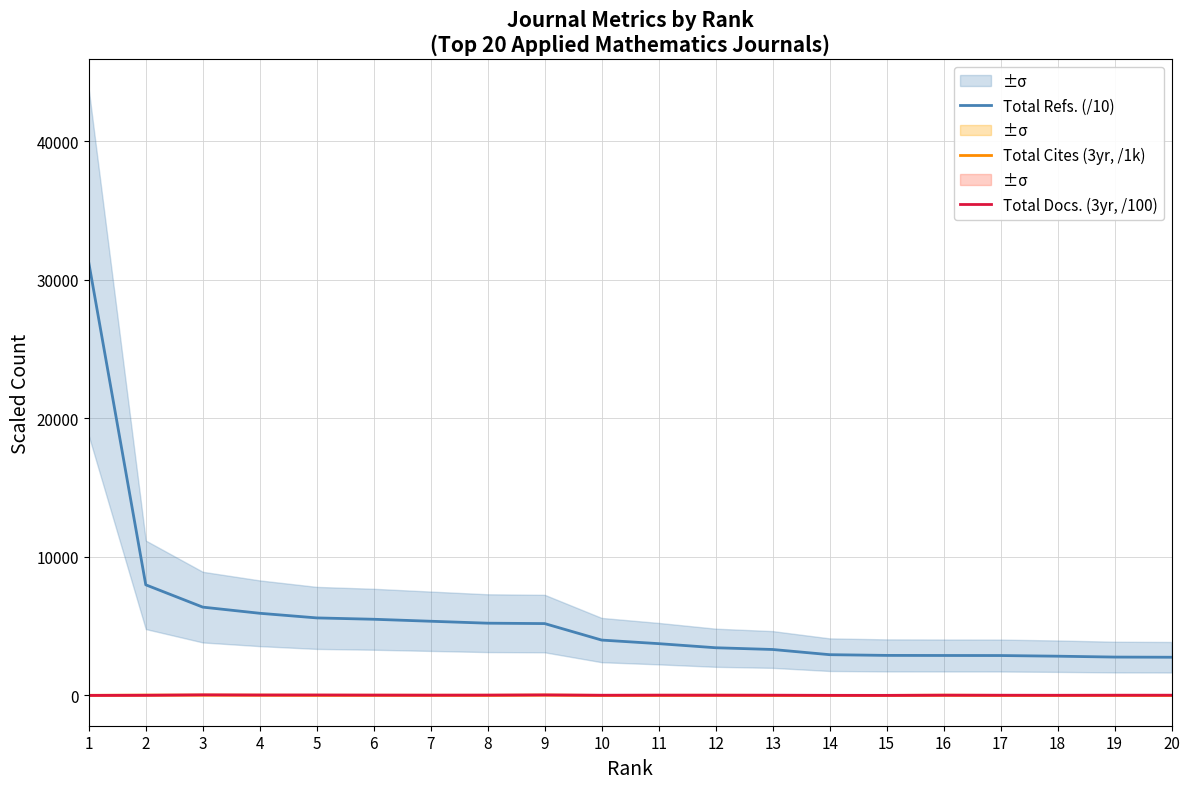

How many series are shown in this chart?

3